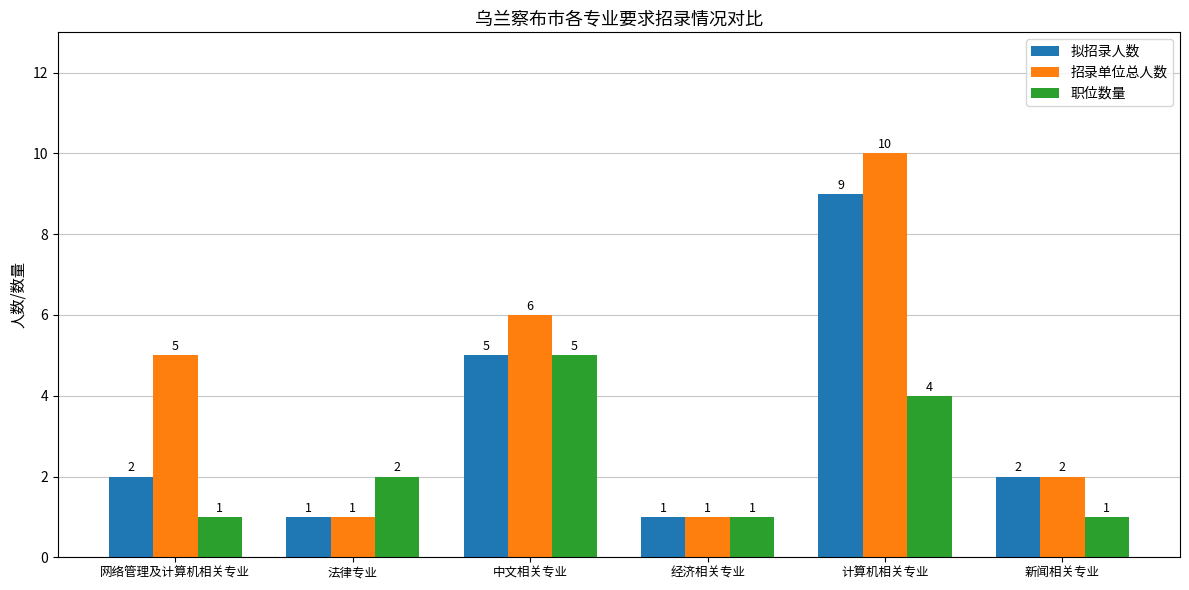

What is the sum of all 招录单位总人数 values?

25